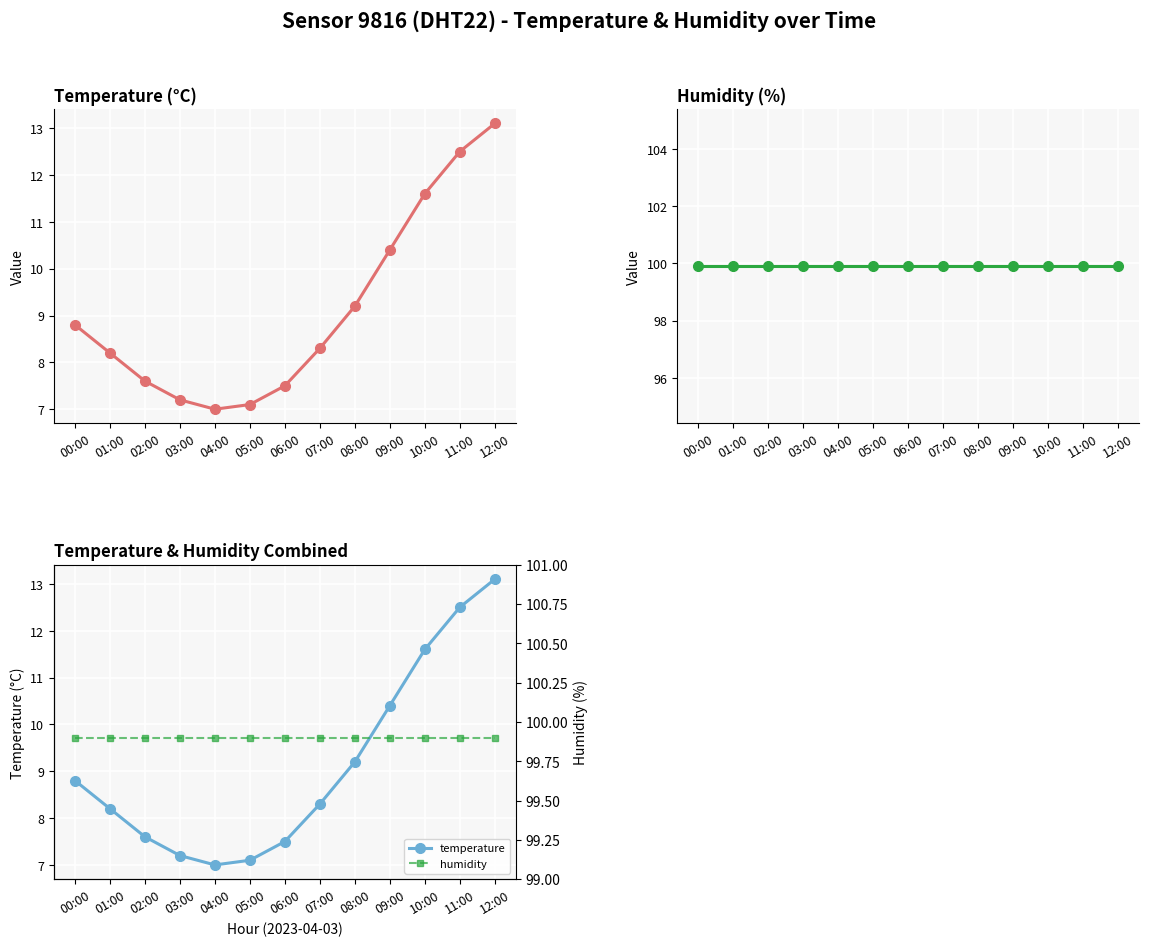

How many interior local valleys does the temperature series have?

1